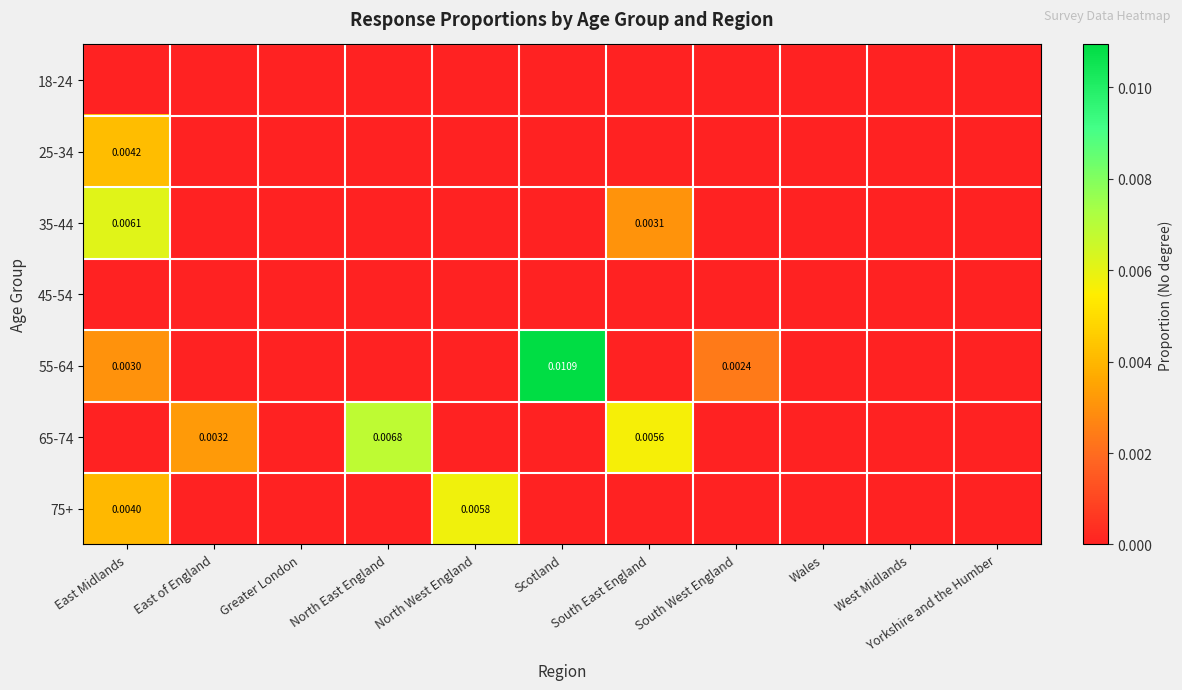

Count the 65-74 values in the range 0 to 1.

11